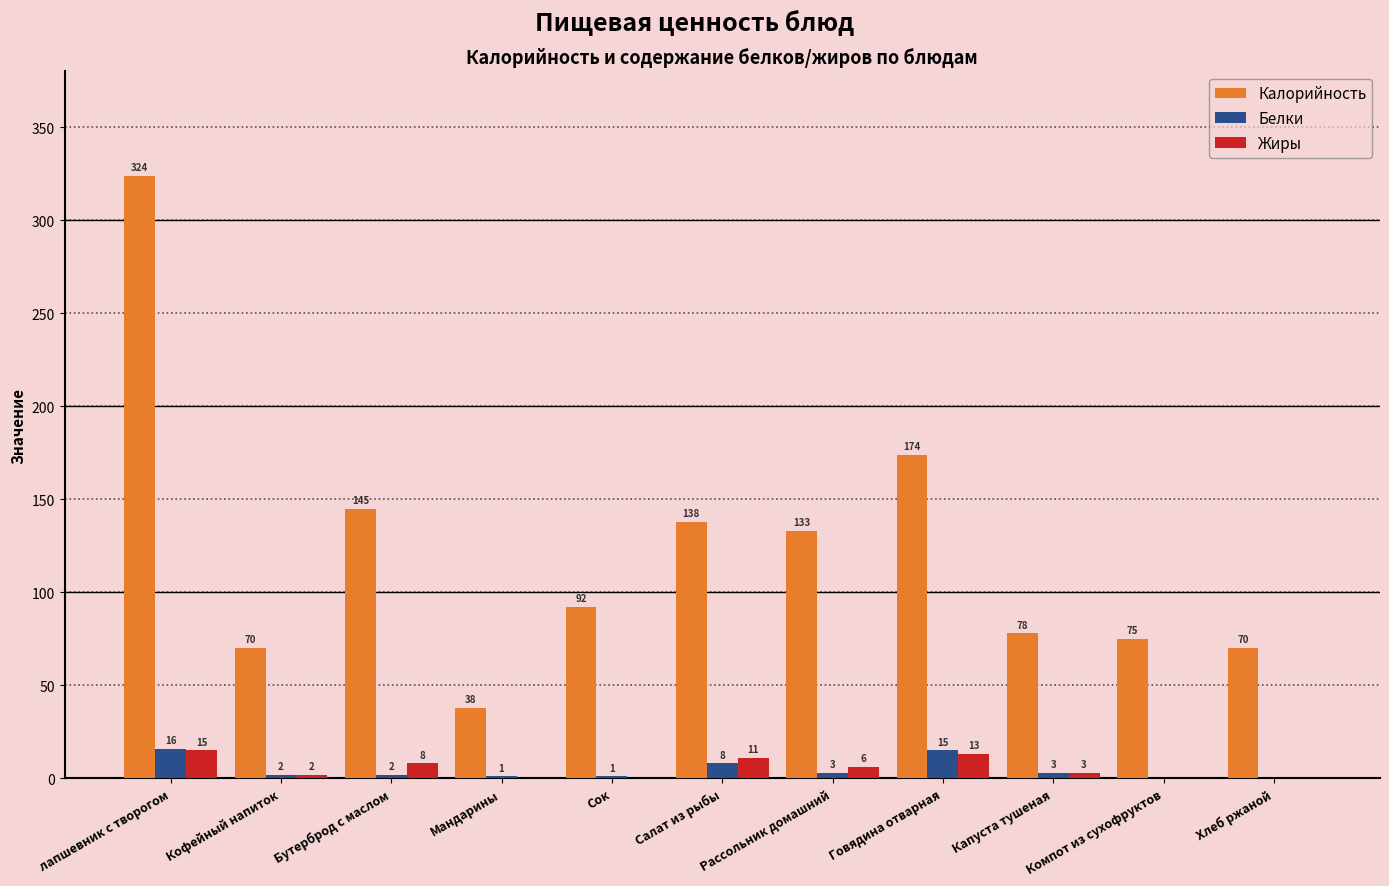

Are the bars grouped side by side (vs. stacked)?

Yes